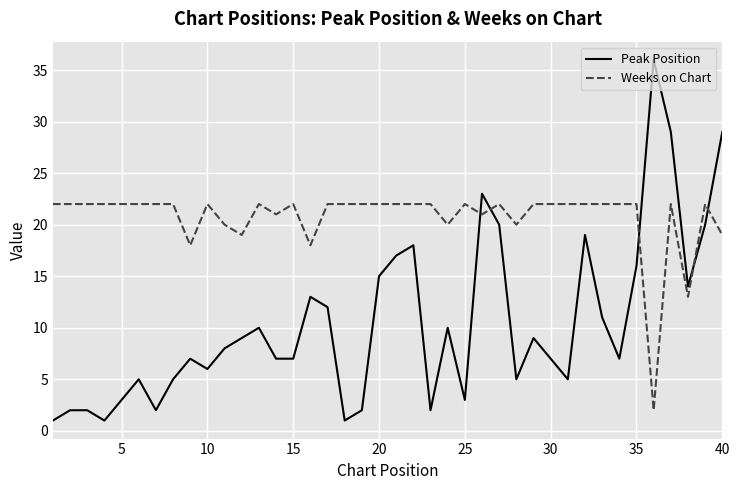

List the series in order of their peak value, highest first.

Peak Position, Weeks on Chart